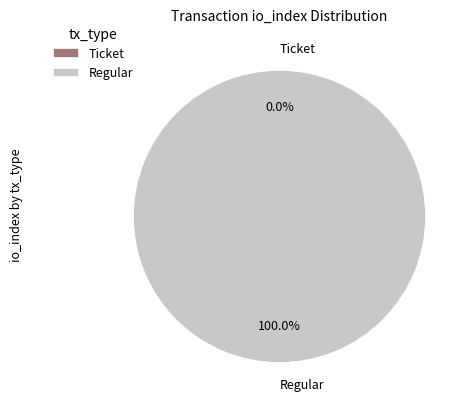

To the nearest percent, what is the difference between the largest and smallest slice percentages?

100%